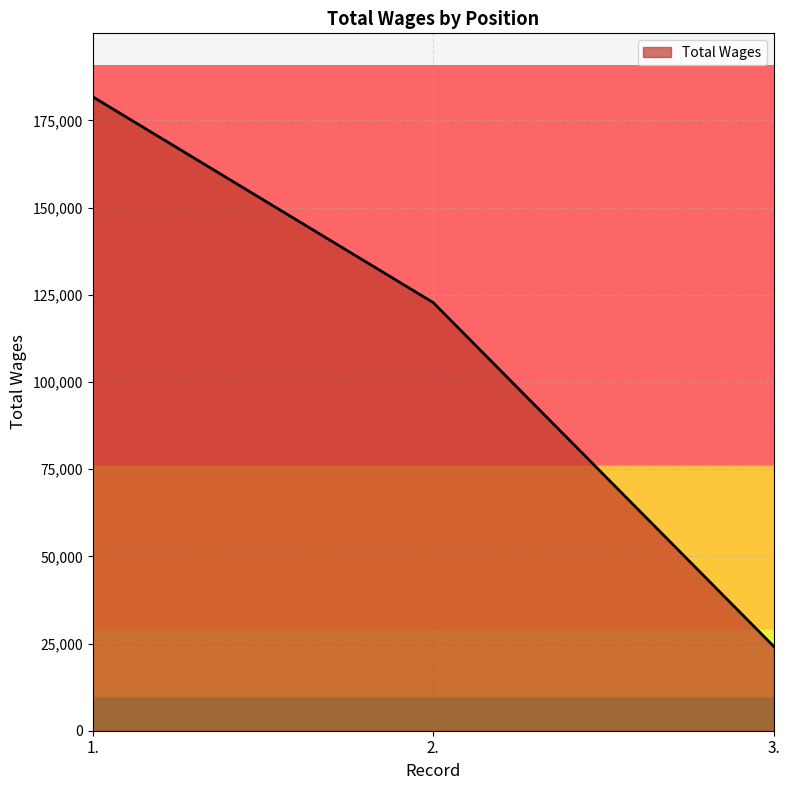

Reading left to right, list all the values displayed in this chart.

1.=181815	2.=122807	3.=24224